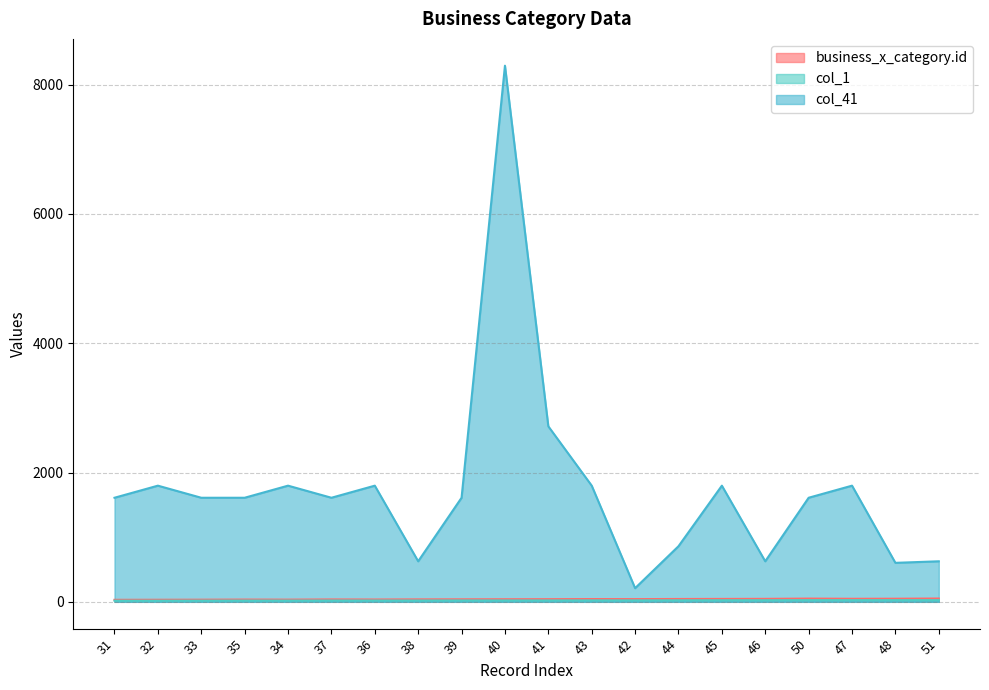

What is the maximum value for col_1?

26